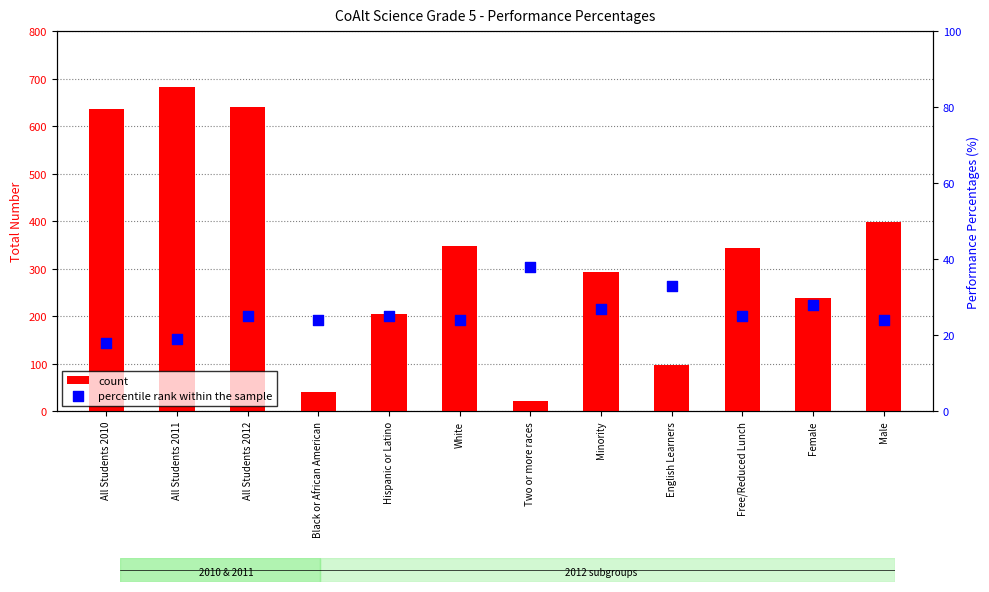

Is the value of percentile rank within the sample at All Students 2012 greater than the value of count at Hispanic or Latino?

No